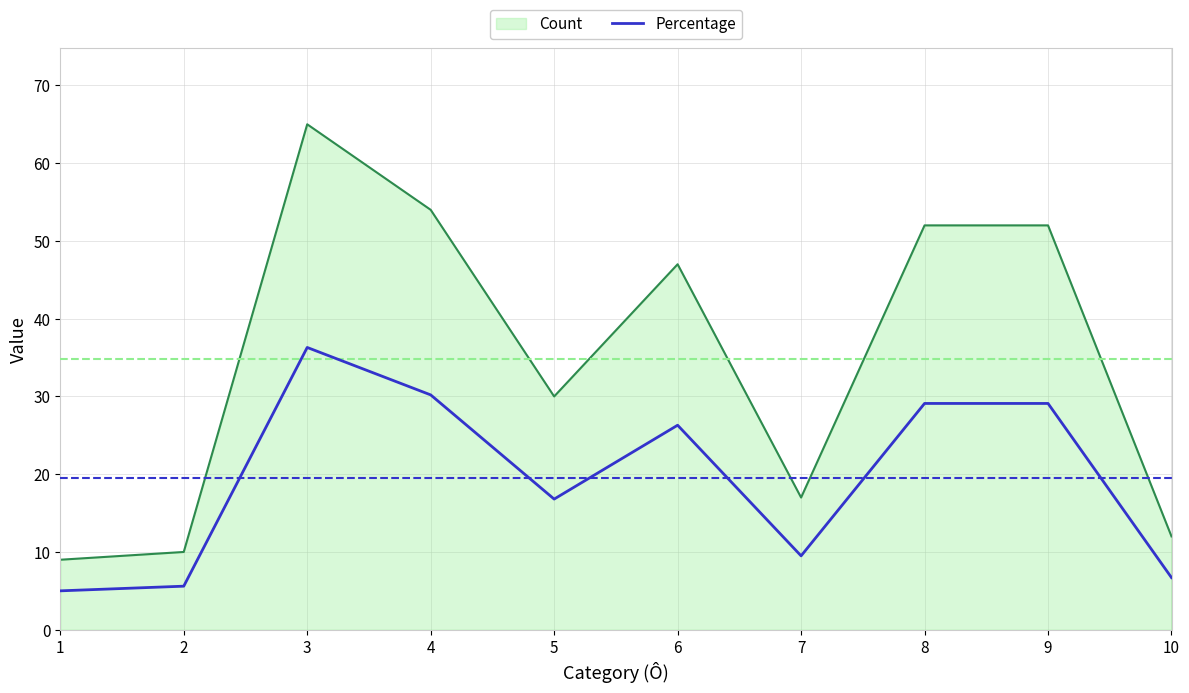

What is the minimum value shown in the chart?

5.0